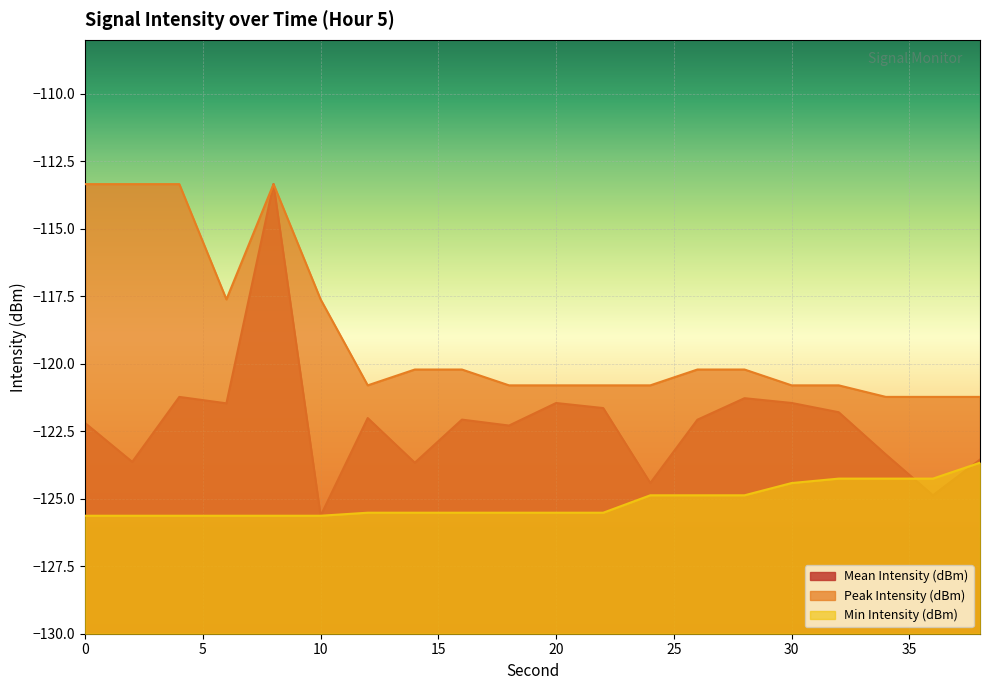

How many interior local peaks does the Peak Intensity (dBm) series have?

1